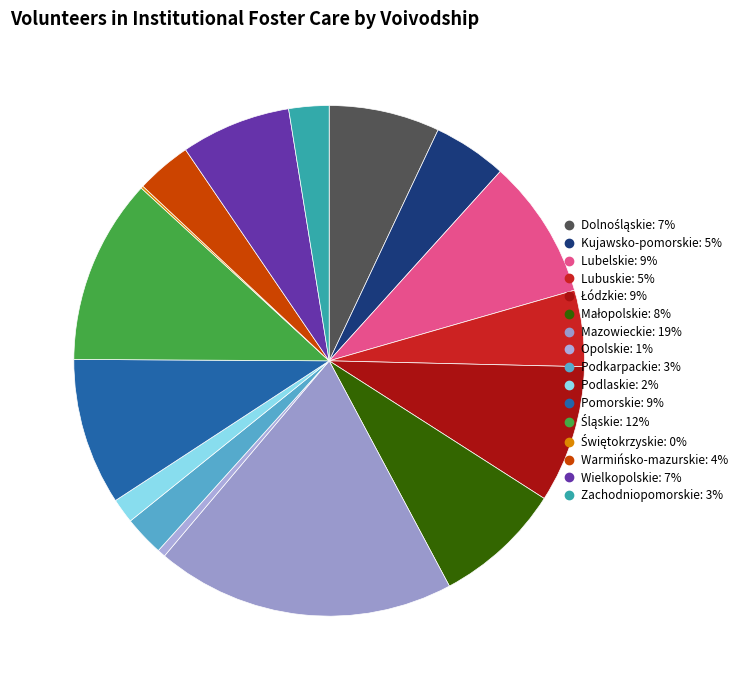

Is there any slice that represents more than half of the pie?

No